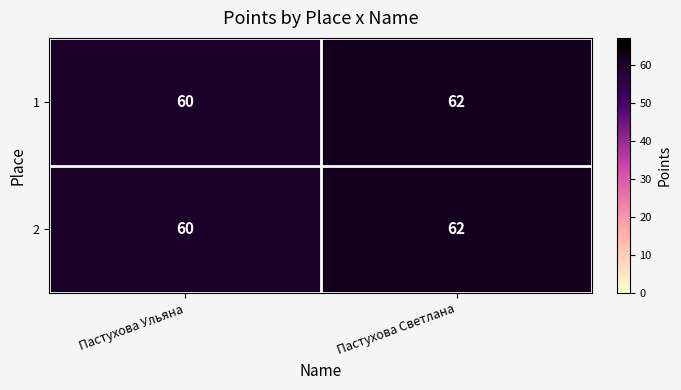

Rank the categories by 2 value from lowest to highest.

Пастухова Ульяна, Пастухова Светлана